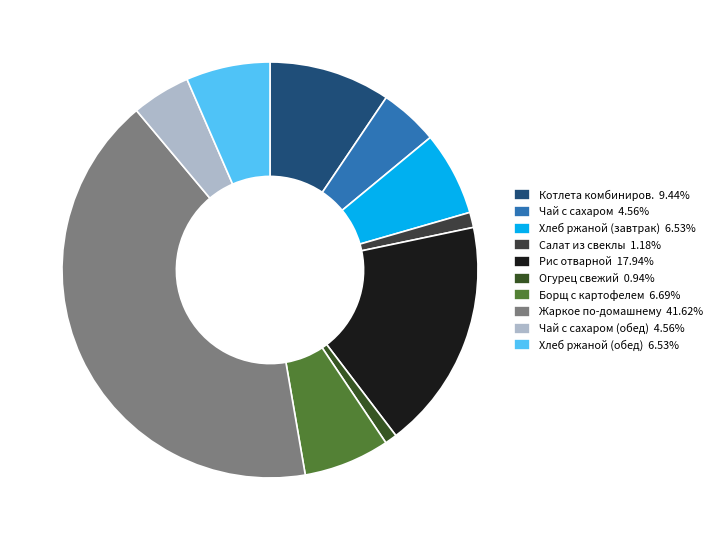

Is there any slice that represents more than half of the pie?

No